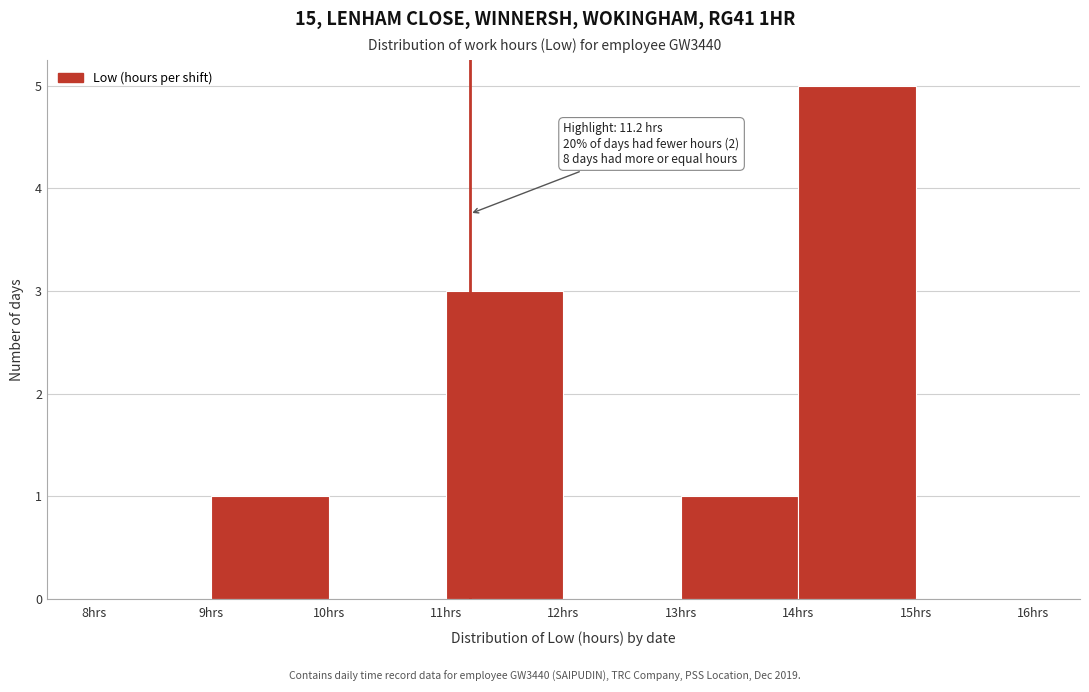

Which range on the x-axis has the tallest bar?

14 to 15